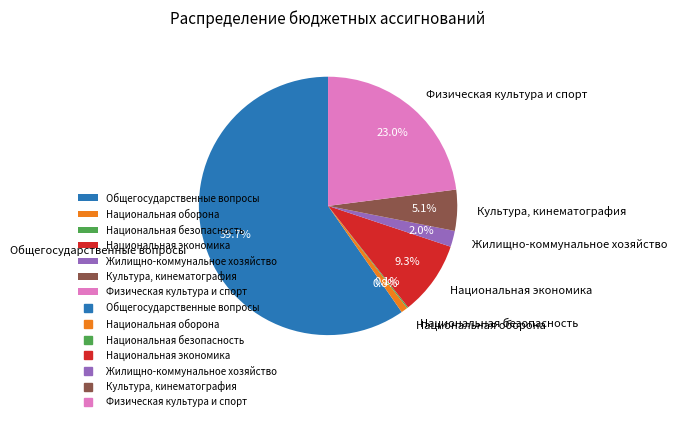

What is the total percentage of Общегосударственные вопросы and Жилищно-коммунальное хозяйство?

61.7%